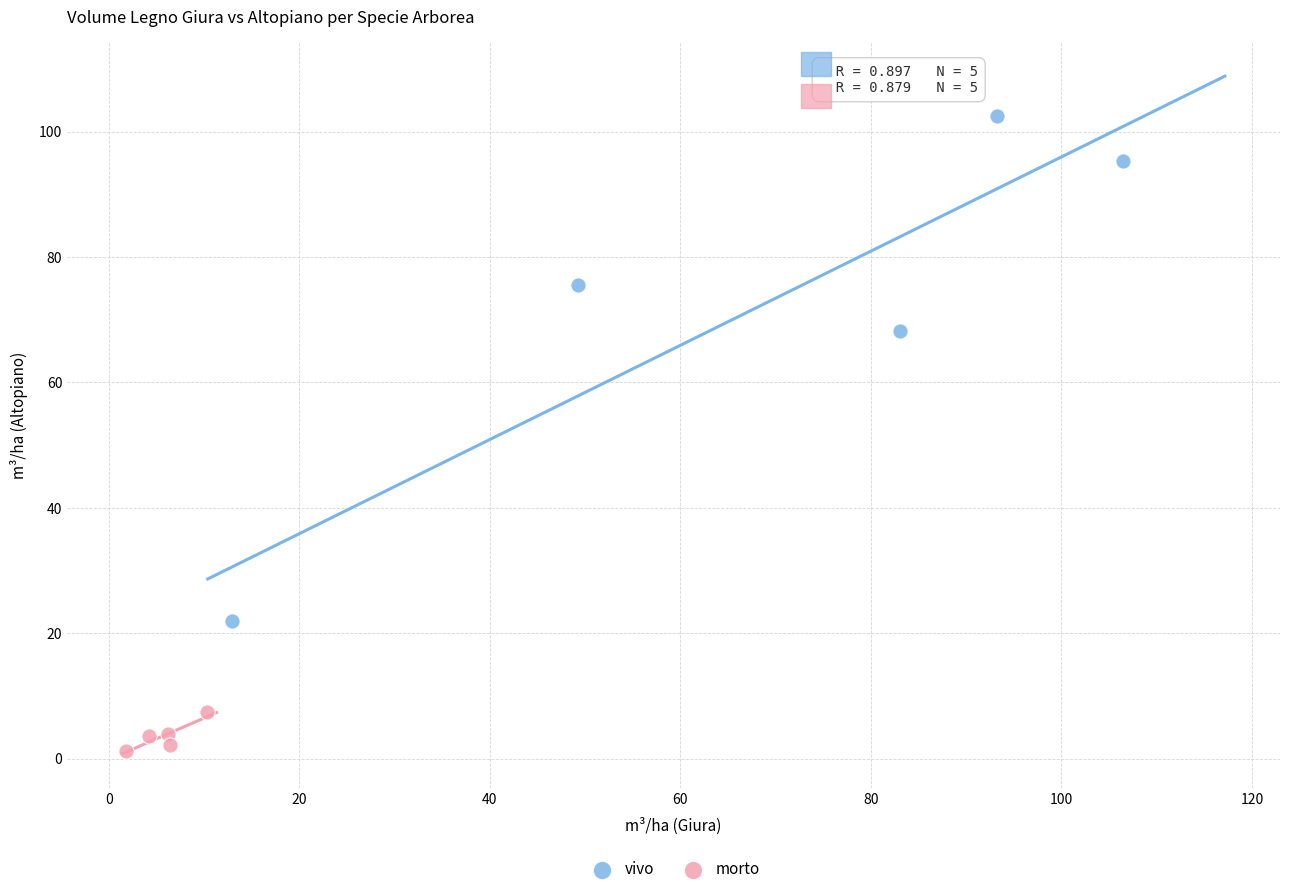

Which series has the largest Y range (max minus min)?

vivo